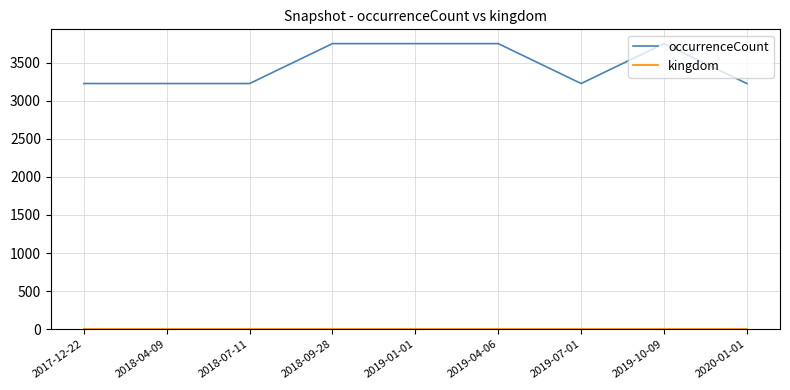

Is it true that occurrenceCount equals 1528 at 2019-04-06?

False